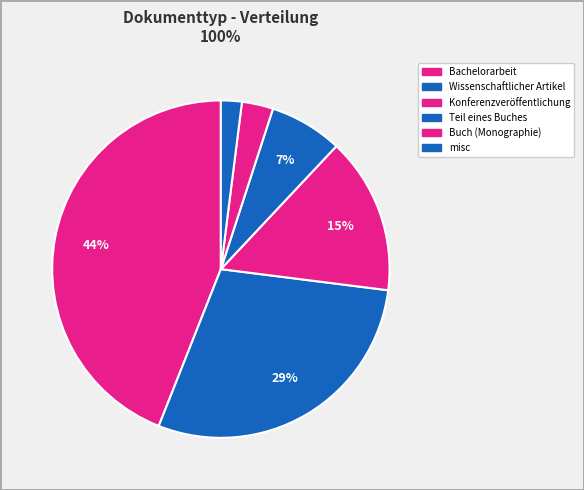

Does Buch (Monographie) account for over 50% of the chart?

No